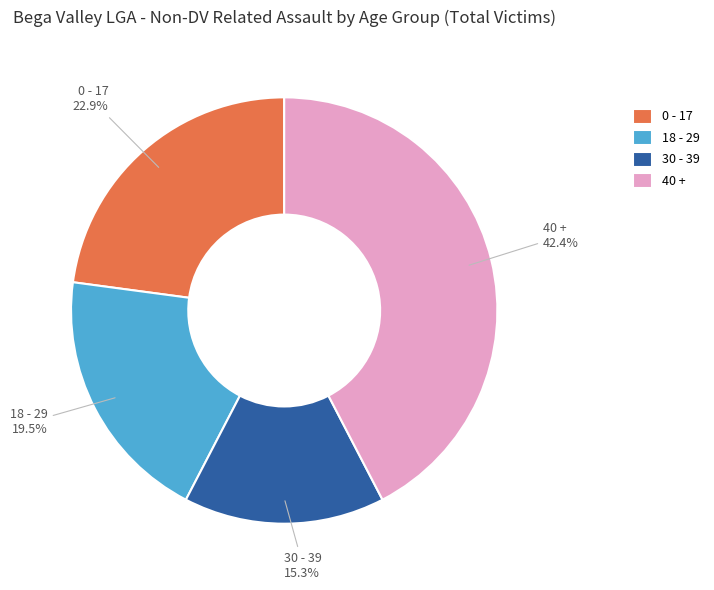

Is there a majority slice in this chart?

No